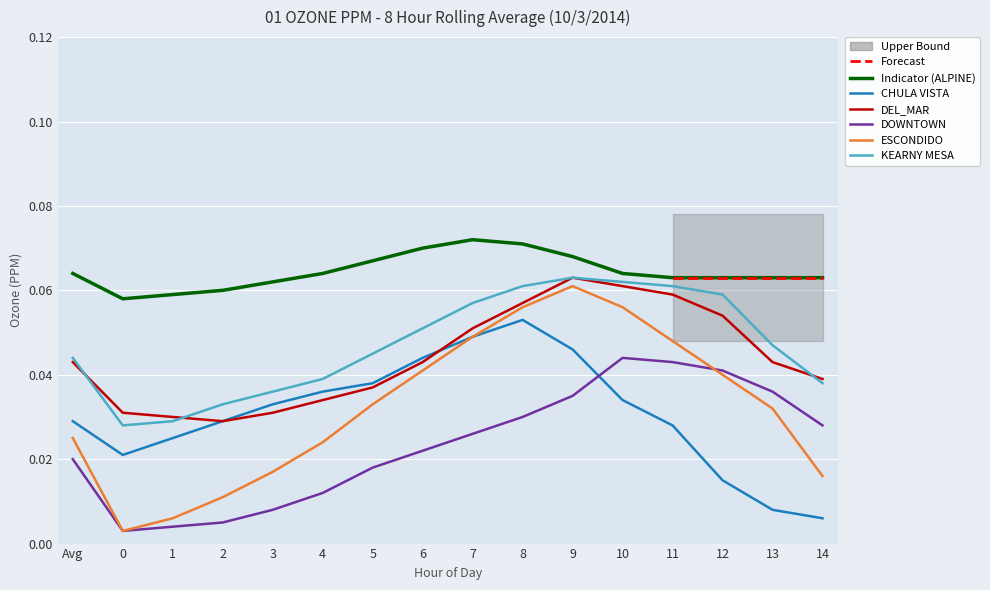

Reading right to left, list all the values displayed in this chart.

ALPINE: 0.1	0.1	0.1	0.1	0.1	0.1	0.1	0.1	0.1	0.1	0.1	0.1	0.1	0.1	0.1	0.1
CHULA VISTA: 0.0	0.0	0.0	0.0	0.0	0.0	0.1	0.0	0.0	0.0	0.0	0.0	0.0	0.0	0.0	0.0
DEL_MAR: 0.0	0.0	0.1	0.1	0.1	0.1	0.1	0.1	0.0	0.0	0.0	0.0	0.0	0.0	0.0	0.0
DOWNTOWN: 0.0	0.0	0.0	0.0	0.0	0.0	0.0	0.0	0.0	0.0	0.0	0.0	0.0	0.0	0.0	0.0
ESCONDIDO: 0.0	0.0	0.0	0.0	0.1	0.1	0.1	0.0	0.0	0.0	0.0	0.0	0.0	0.0	0.0	0.0
KEARNY MESA: 0.0	0.0	0.1	0.1	0.1	0.1	0.1	0.1	0.1	0.0	0.0	0.0	0.0	0.0	0.0	0.0